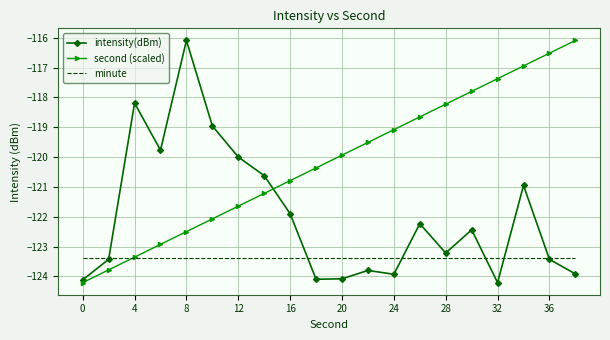

What is the highest value of the intensity(dBm) series?

-116.1